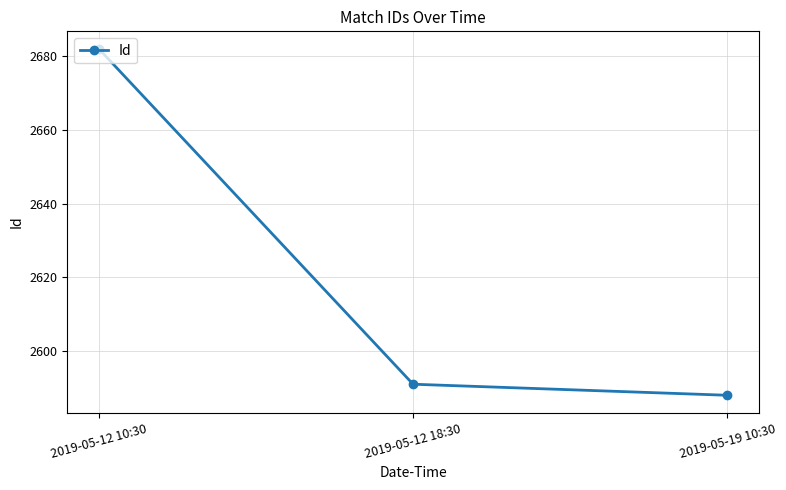

Rank the categories by value from highest to lowest.

2019-05-12 10:30, 2019-05-12 18:30, 2019-05-19 10:30